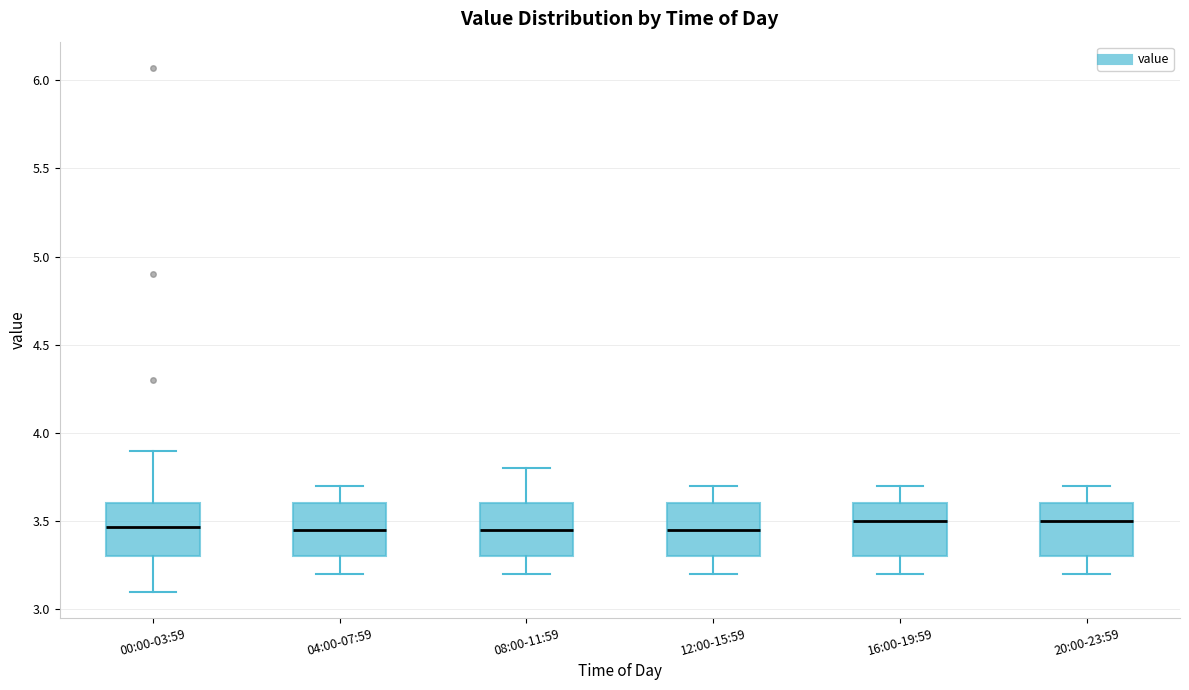

Where does the upper whisker of the box for 16:00-19:59 end on the y-axis? The values are not printed on the chart, so give them approximately, as read against the axis.

3.70